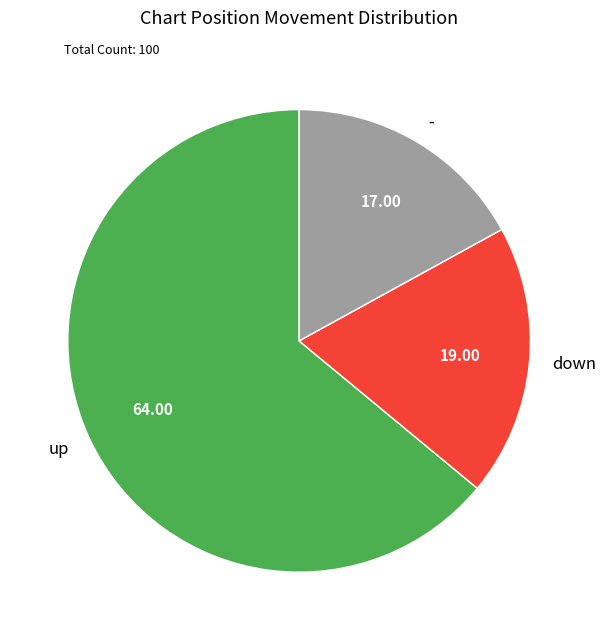

Combined, do up and - account for over 50%?

Yes